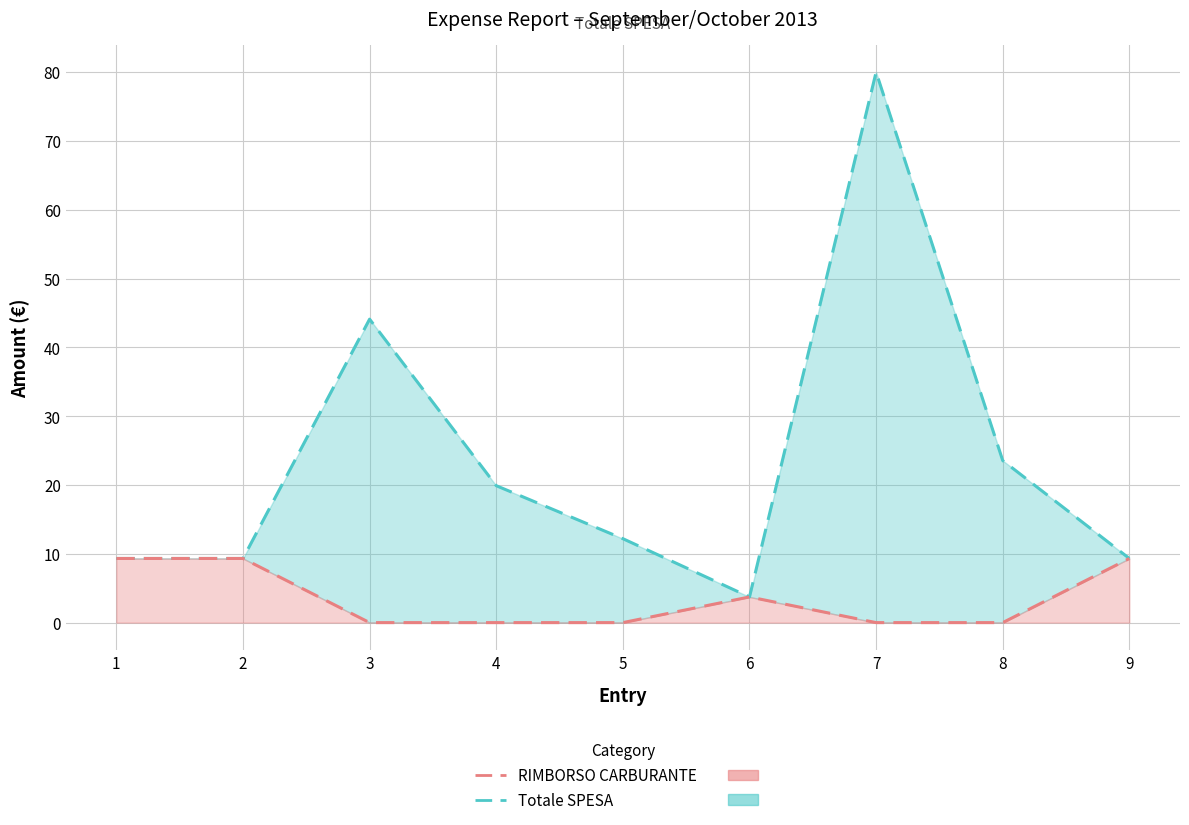

True or false: RIMBORSO CARBURANTE has more than 2 points higher than both neighbors.

False